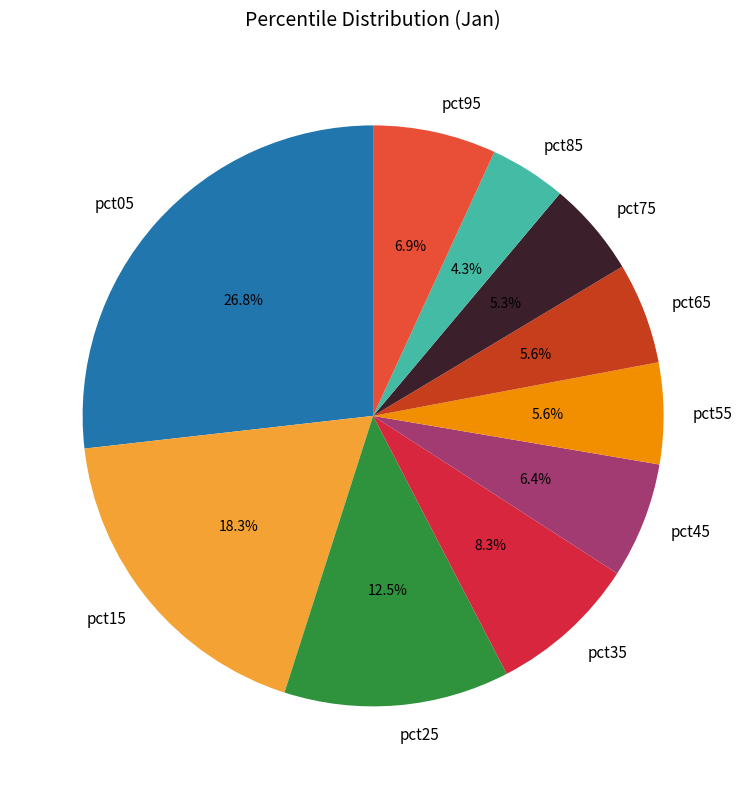

To the nearest percent, what percentage of the pie is pct65?

6%